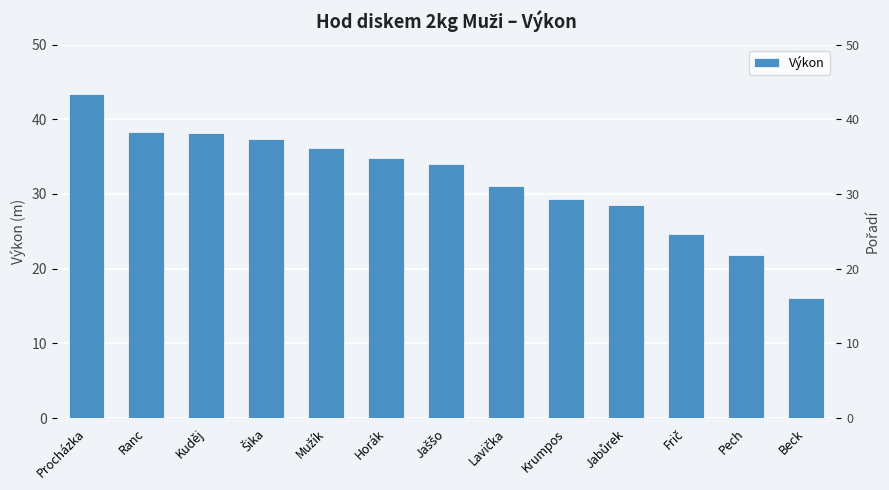

What is the ratio of the value at Horák to the value at Procházka?

0.8